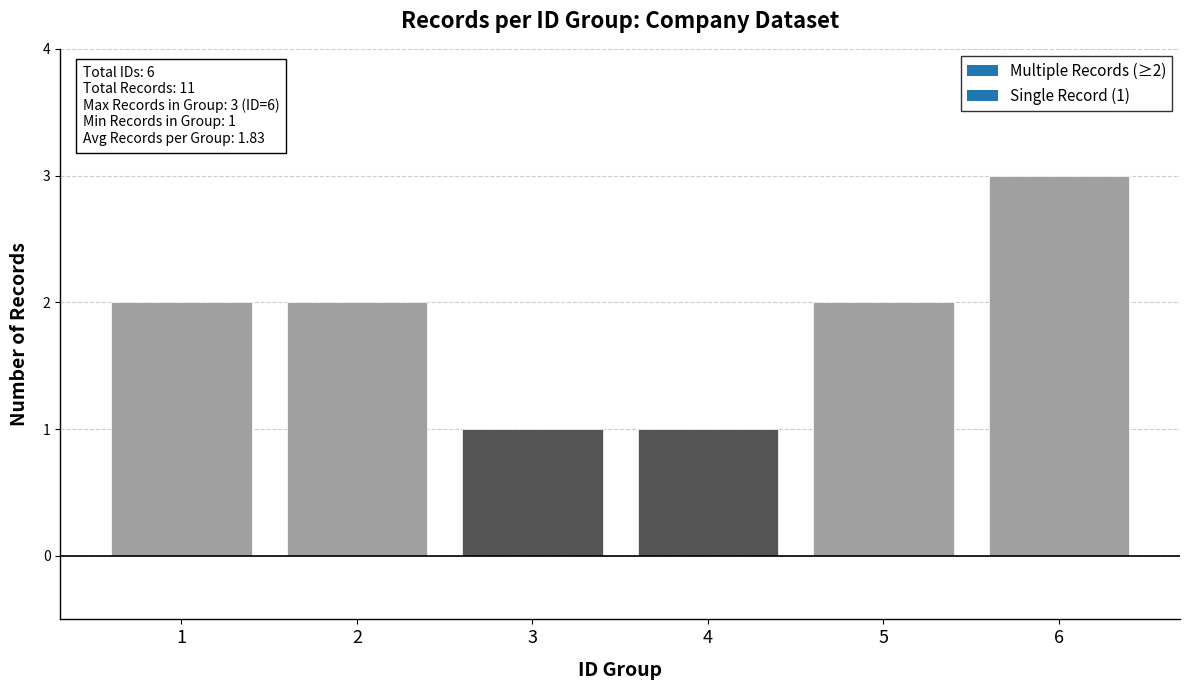

What is the difference between the second highest and minimum values?

1